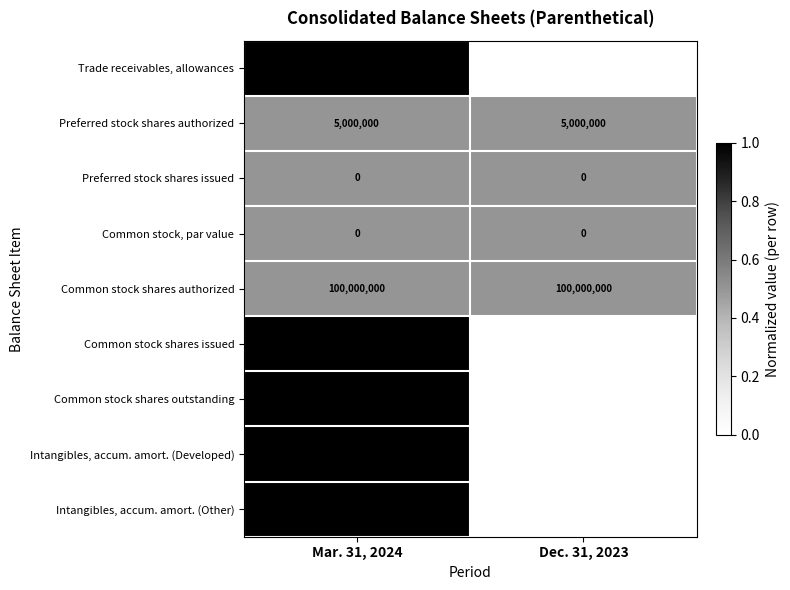

Reading left to right, what are all the values shown in this chart?

Trade receivables, allowances: Mar. 31, 2024=9327	Dec. 31, 2023=9023
Preferred stock shares authorized: Mar. 31, 2024=5000000	Dec. 31, 2023=5000000
Preferred stock shares issued: Mar. 31, 2024=0	Dec. 31, 2023=0
Common stock, par value: Mar. 31, 2024=0	Dec. 31, 2023=0
Common stock shares authorized: Mar. 31, 2024=100000000	Dec. 31, 2023=100000000
Common stock shares issued: Mar. 31, 2024=58102000	Dec. 31, 2023=57858000
Common stock shares outstanding: Mar. 31, 2024=58102000	Dec. 31, 2023=57858000
Intangibles, accum. amort. (Developed): Mar. 31, 2024=333920	Dec. 31, 2023=321488
Intangibles, accum. amort. (Other): Mar. 31, 2024=78771	Dec. 31, 2023=76887